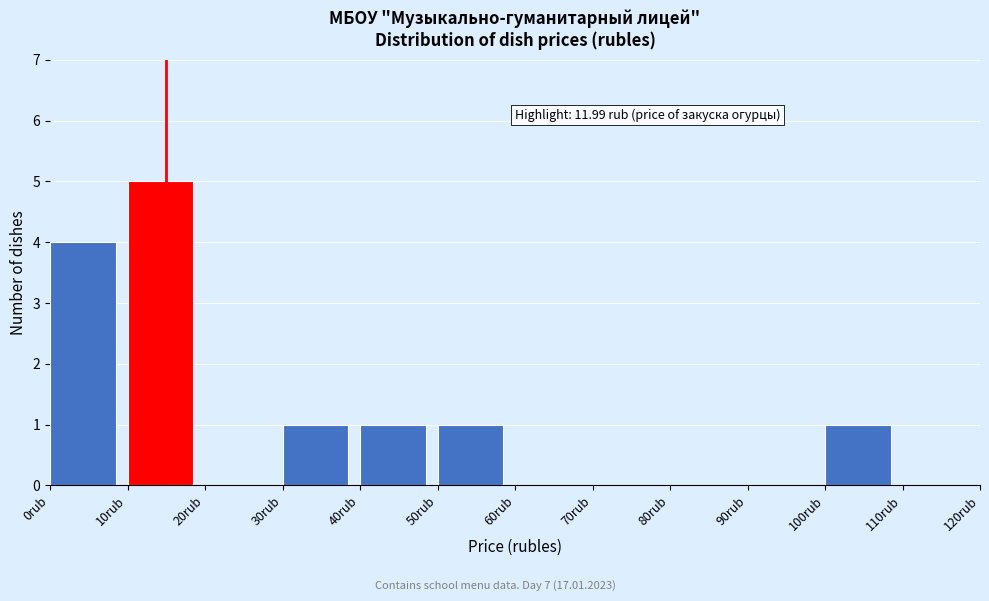

Reading right to left, what are all the values shown in this chart?

110rub=0	100rub=1	90rub=0	80rub=0	70rub=0	60rub=0	50rub=1	40rub=1	30rub=1	20rub=0	10rub=5	0rub=4